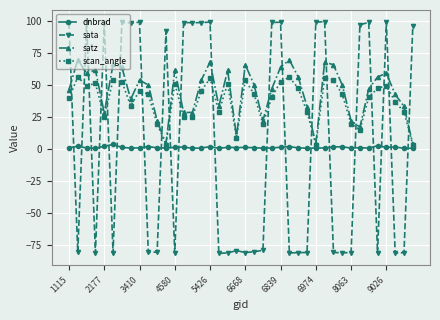

In satz, how many points are higher than both neighbors (excluding endpoints)?

11